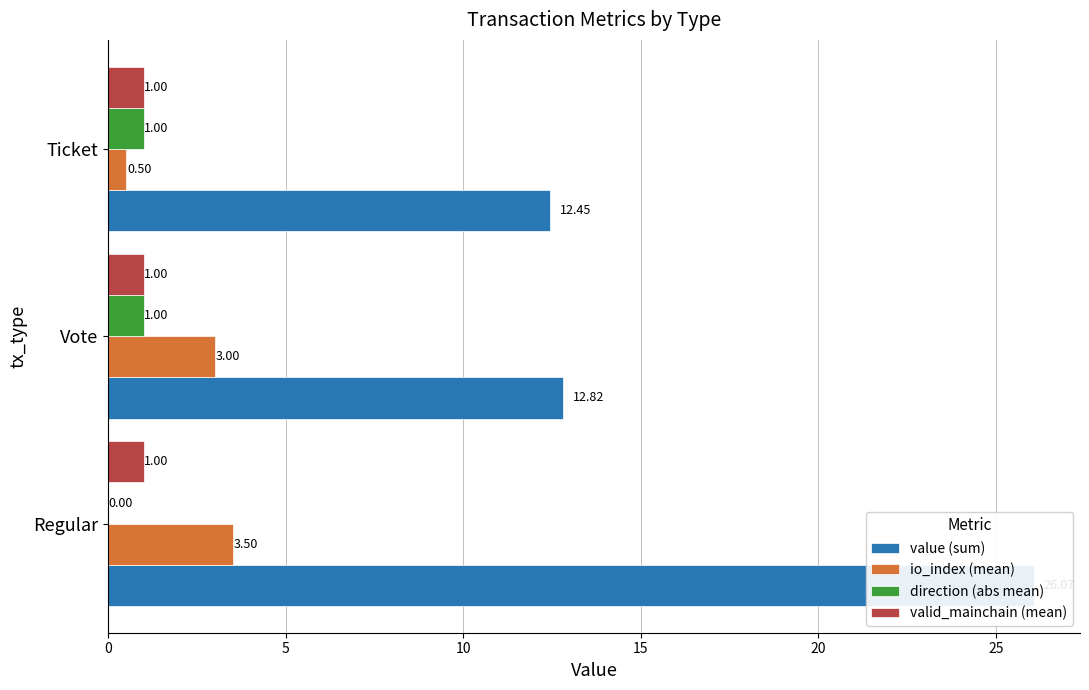

Count the number of data series in this chart.

4